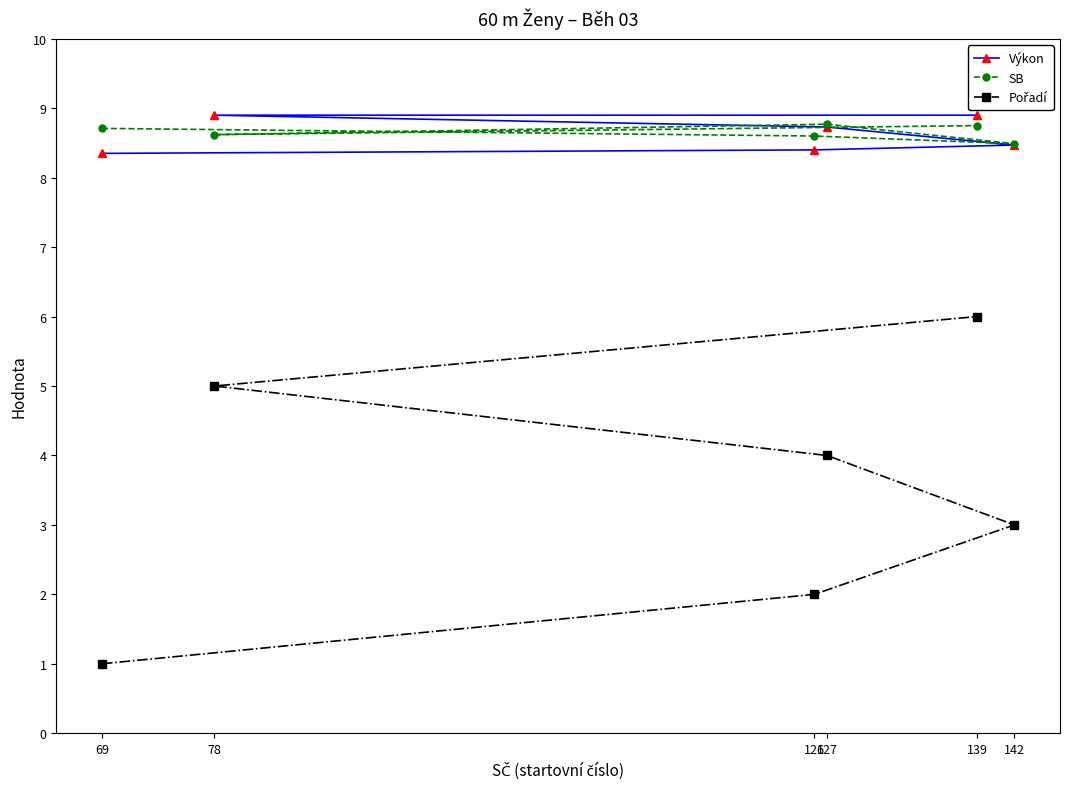

What value does the Výkon series have at 69?

8.3